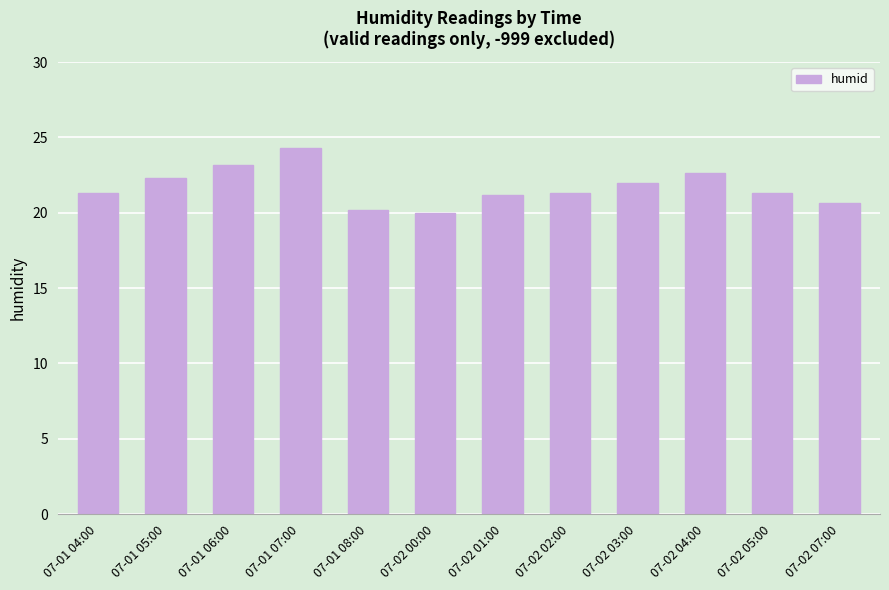

How many distinct data groups are displayed?

1